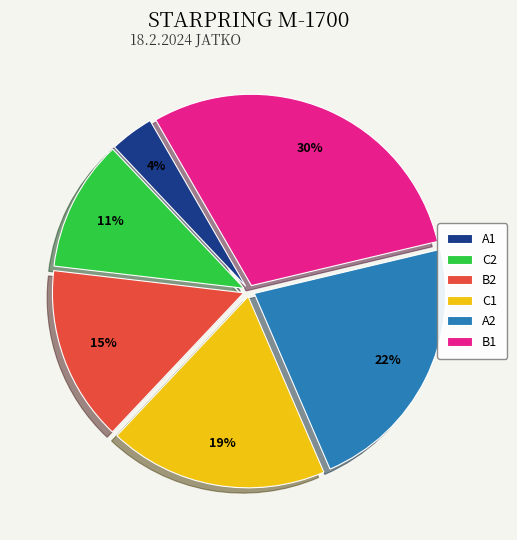

Which has a higher value, B2 or C1?

C1